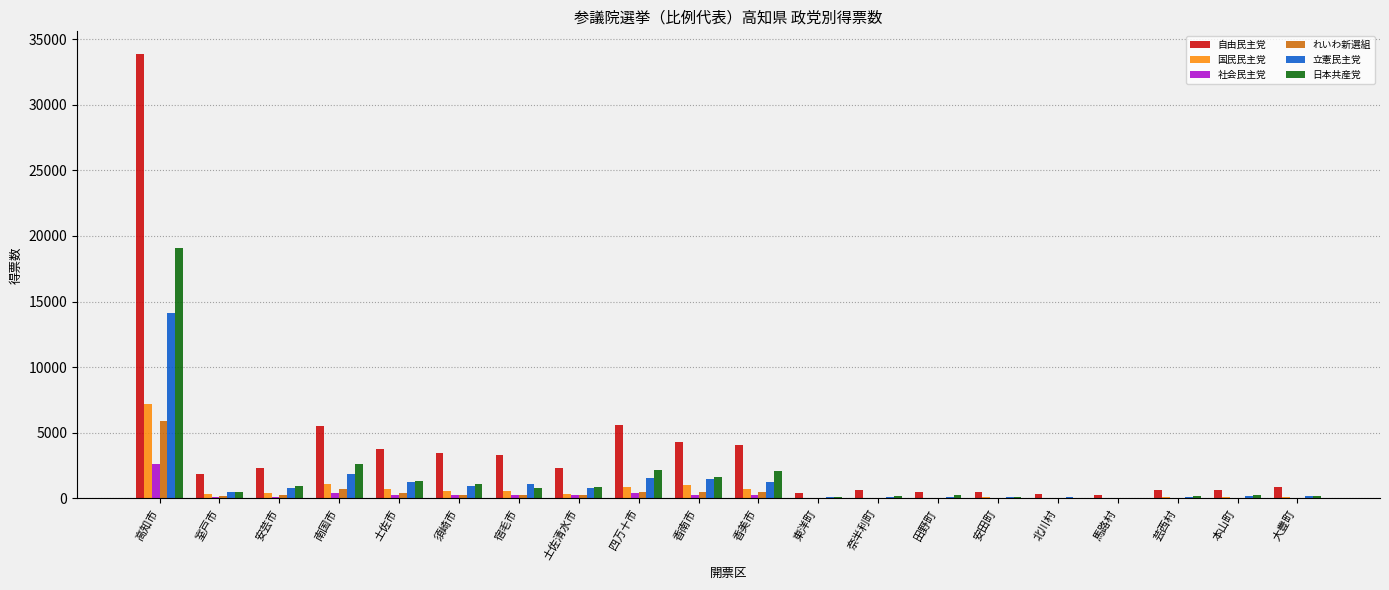

At which category is the sum across all series the highest?

高知市